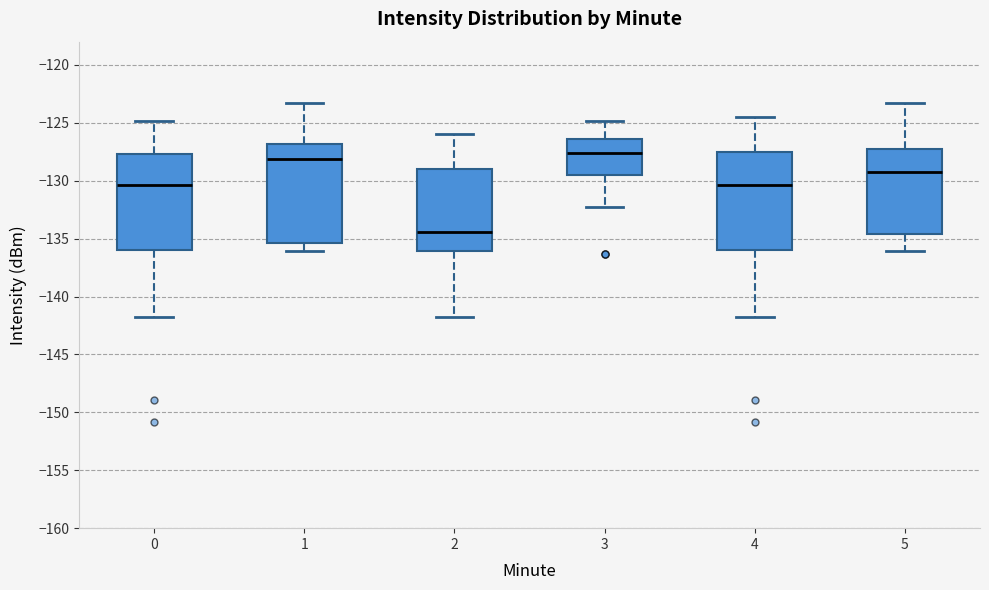

Reading left to right, read every box against the y-axis: the position of its median line, the range the box covers, and the ends of its whiskers. The values are not printed on the chart, so give them approximately, as read against the axis.

0: median -130.5, box -136.0 to -127.5, whiskers -142.0 to -125.0
1: median -128.0, box -135.5 to -127.0, whiskers -136.0 to -123.5
2: median -134.5, box -136.0 to -129.0, whiskers -142.0 to -126.0
3: median -127.5, box -129.5 to -126.5, whiskers -132.5 to -125.0
4: median -130.5, box -136.0 to -127.5, whiskers -142.0 to -124.5
5: median -129.0, box -134.5 to -127.0, whiskers -136.0 to -123.5